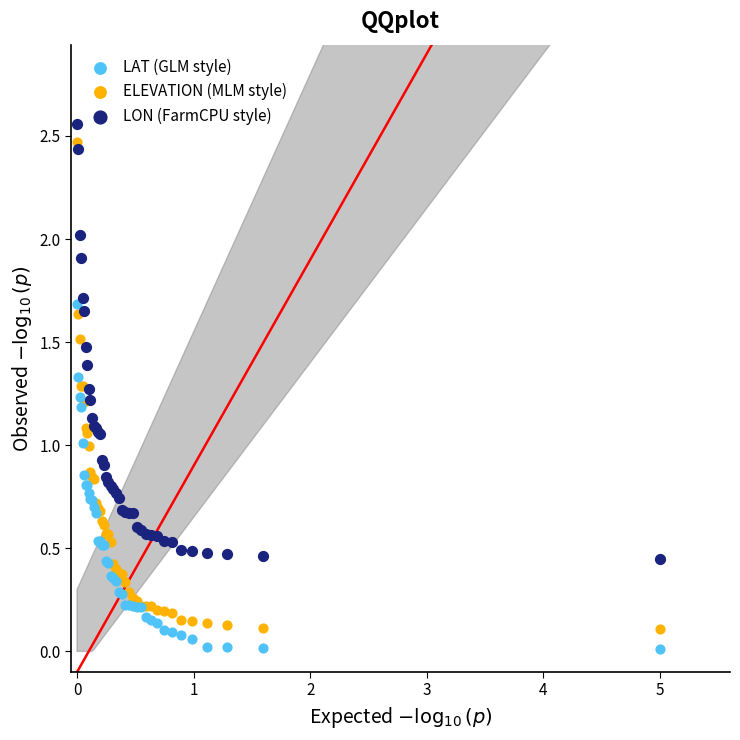

What are all the series names shown in the legend?

LAT (GLM style), ELEVATION (MLM style), LON (FarmCPU style)